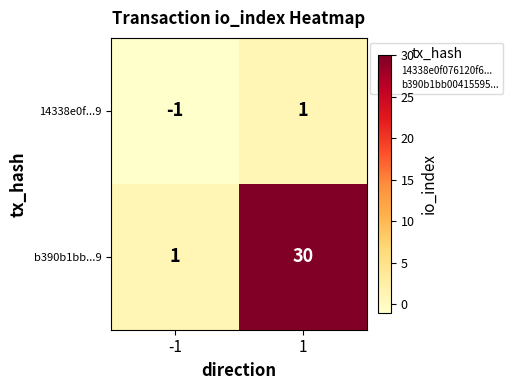

True or false: 14338e0f...9 has a value of 1 at 1.

True